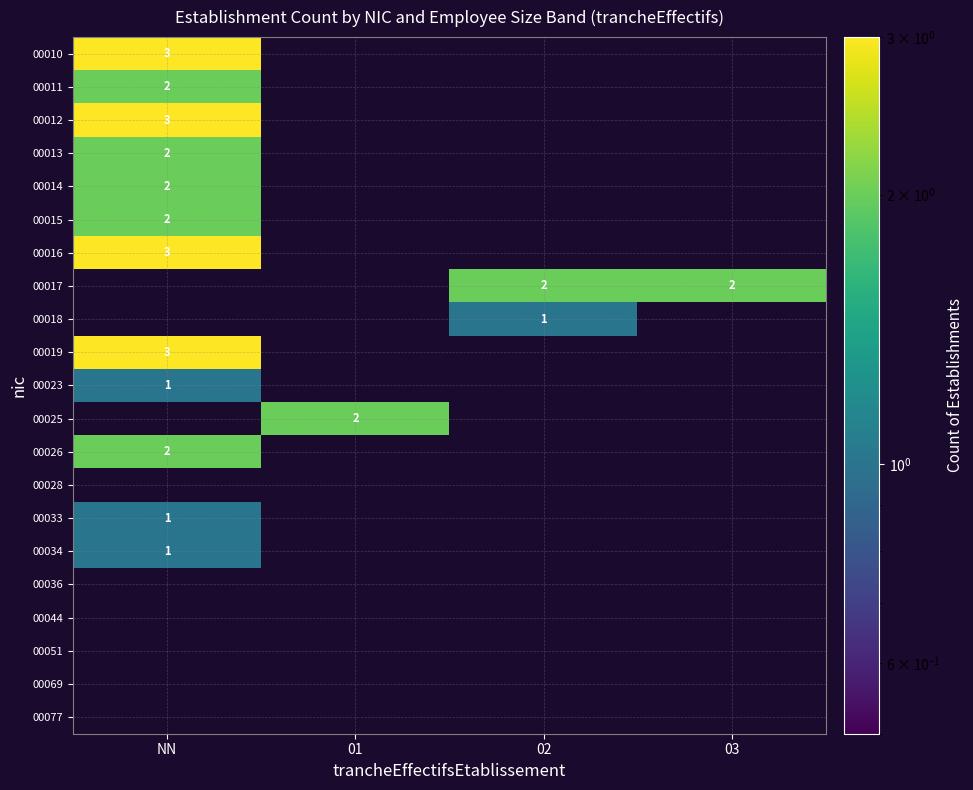

At which category does the chart reach its peak across all series?

NN